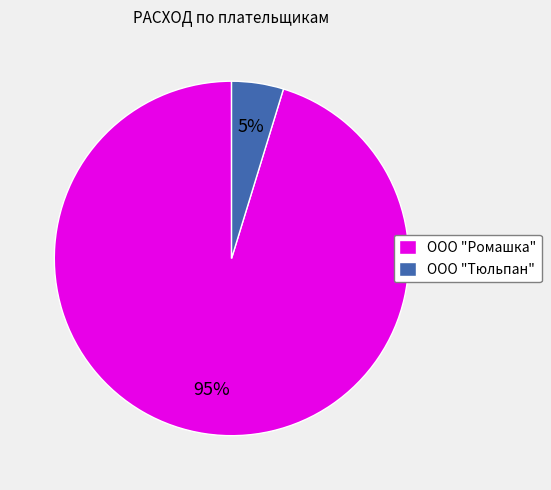

Rank the categories by value from lowest to highest.

ООО "Тюльпан", ООО "Ромашка"